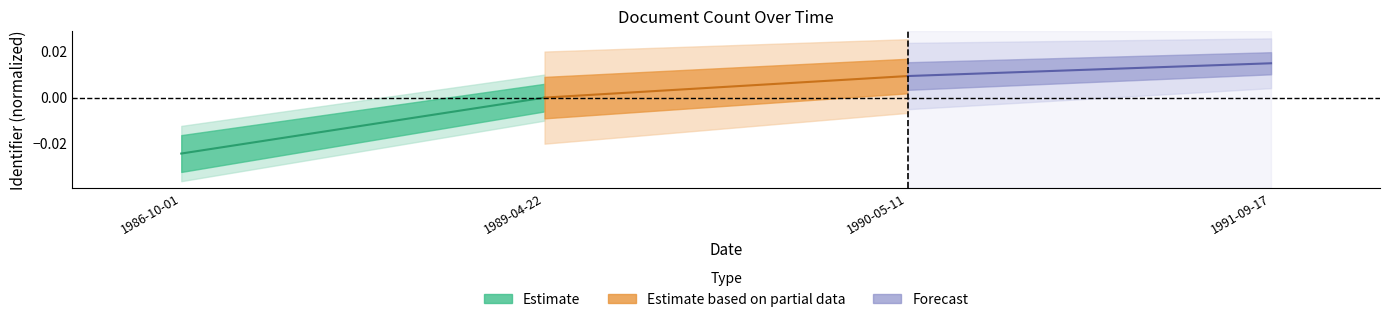

What is the label of the 1st point from the left?

1986-10-01